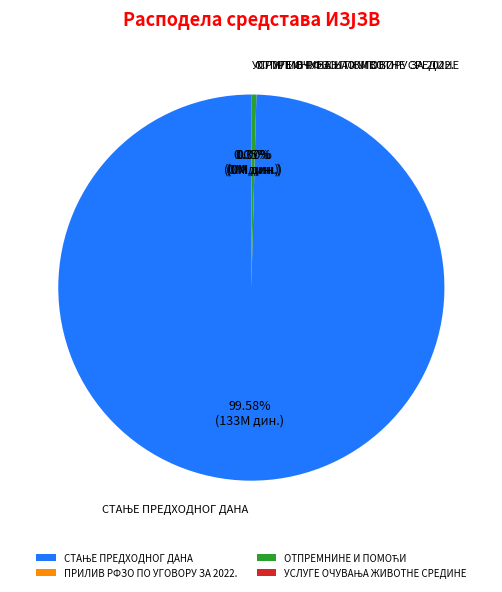

Does any single category account for the majority?

Yes